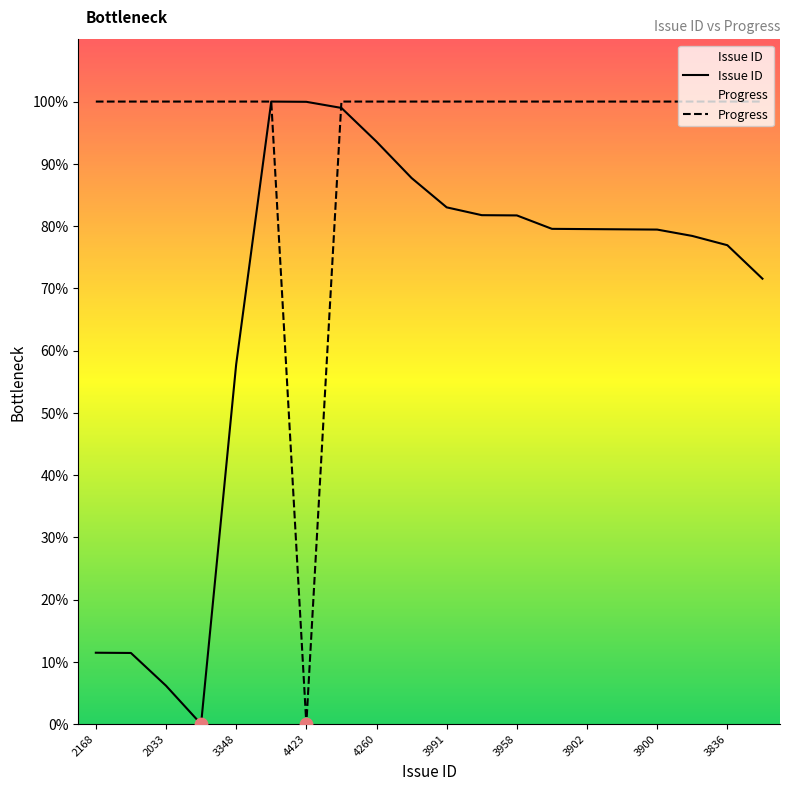

Which series has the largest total across all categories?

Progress